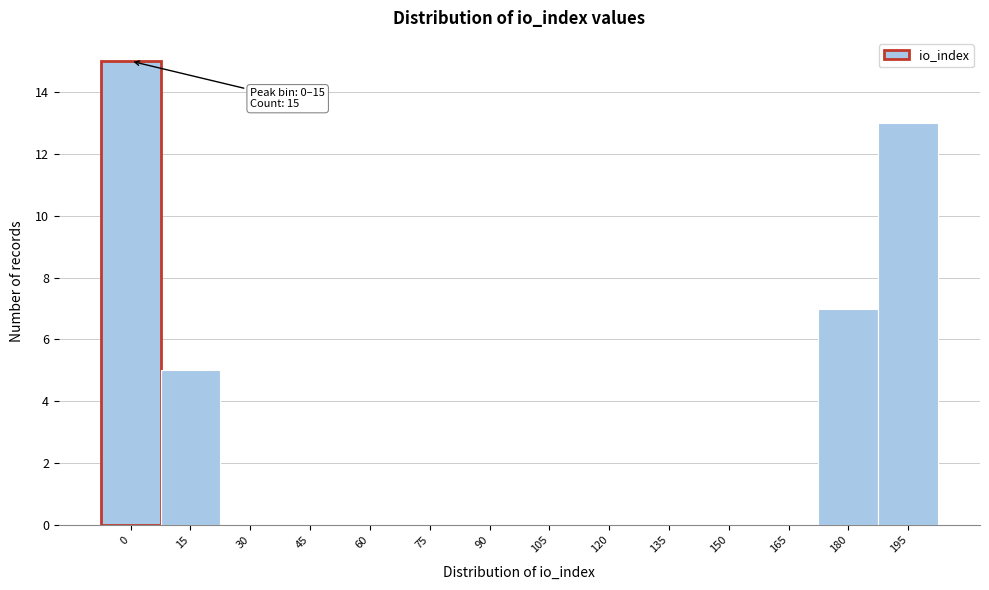

Reading right to left, transcribe all the data shown in this chart.

195=13	180=7	165=0	150=0	135=0	120=0	105=0	90=0	75=0	60=0	45=0	30=0	15=5	0=15